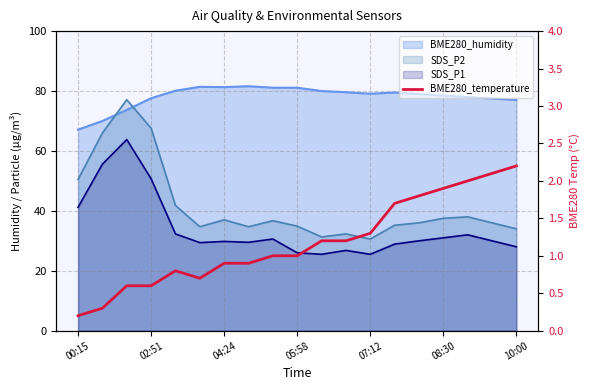

What is the change in value from 08:30 to 10:00?

+0.2